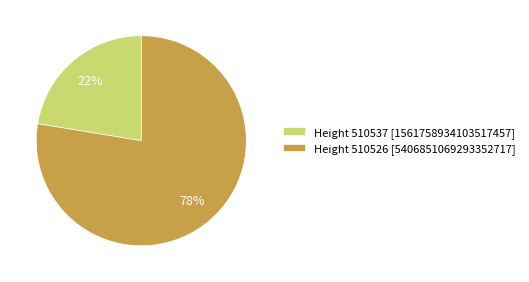

To the nearest percent, what percentage of the pie is Height 510526 [5406851069293352717]?

78%